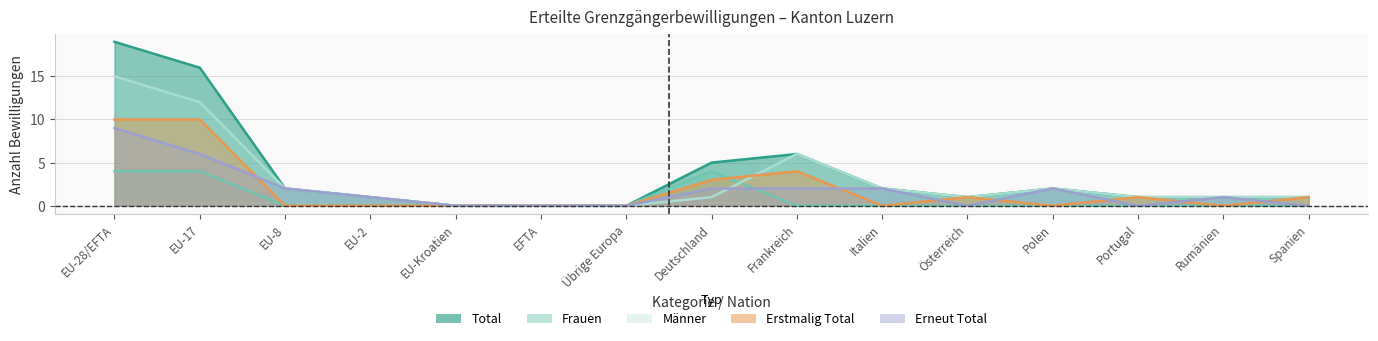

True or false: Erstmalig Total and Total intersect in this chart.

False